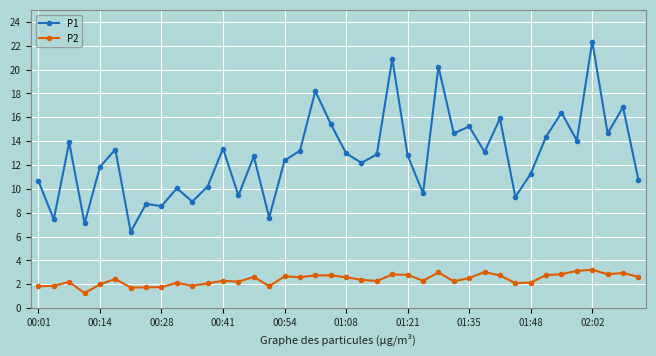

What is the minimum value shown in the chart?

1.3